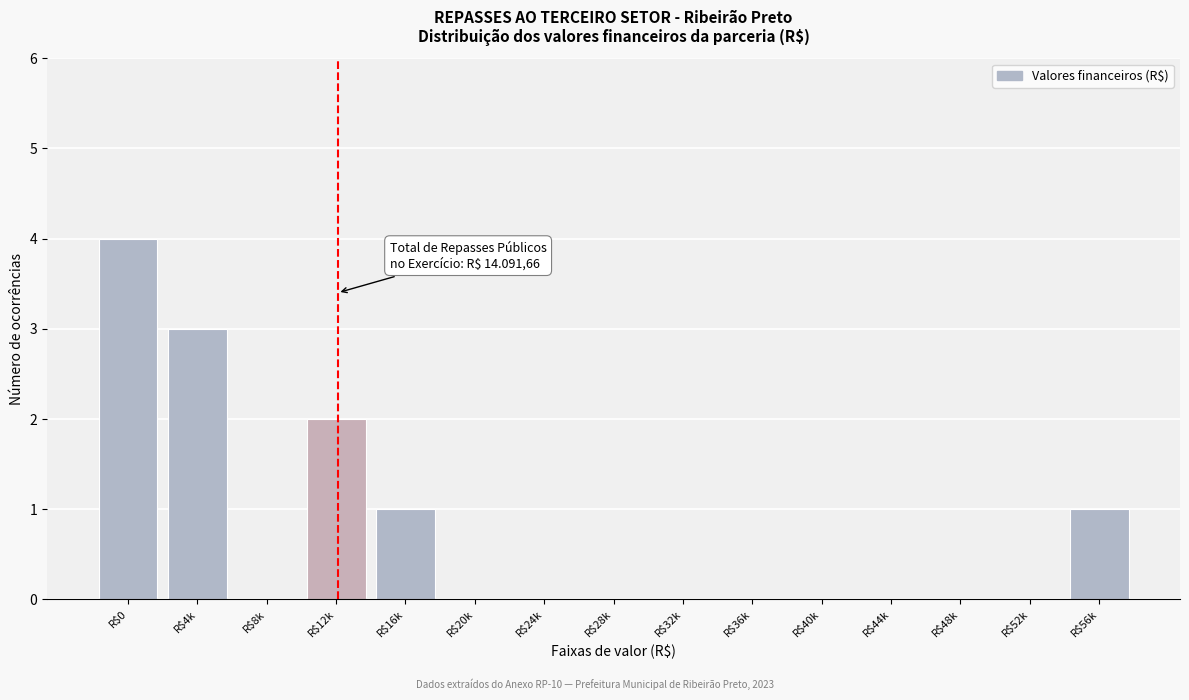

True or false: the data shows 3 at R$4k.

True